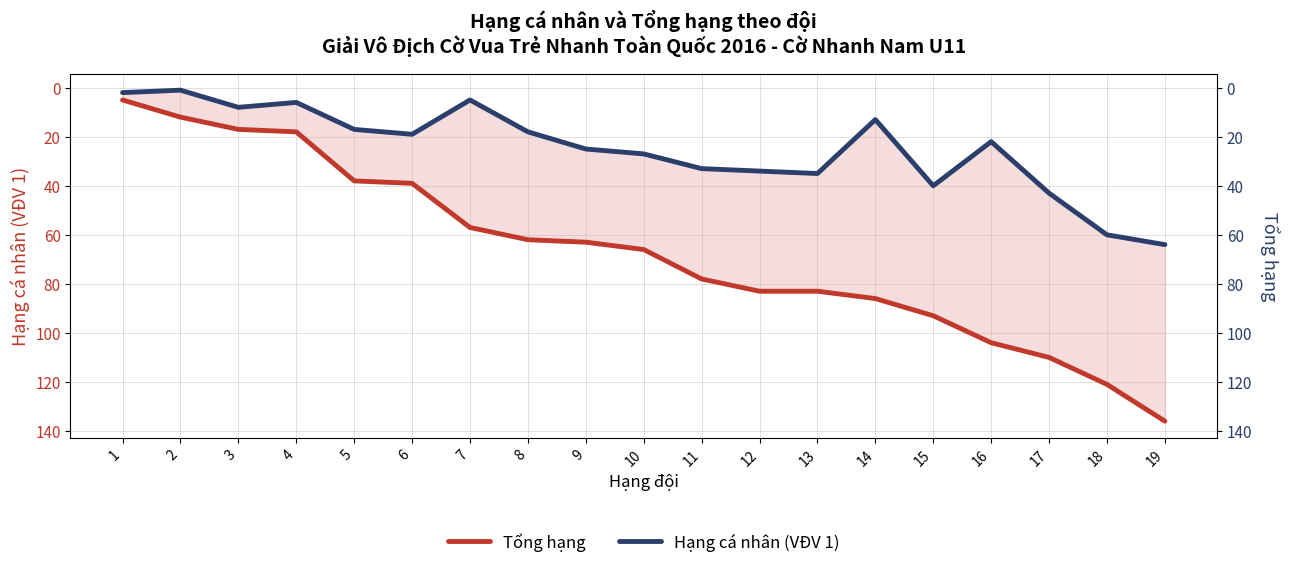

What is the value of the Tổng hạng point at the 2nd from the left?

12